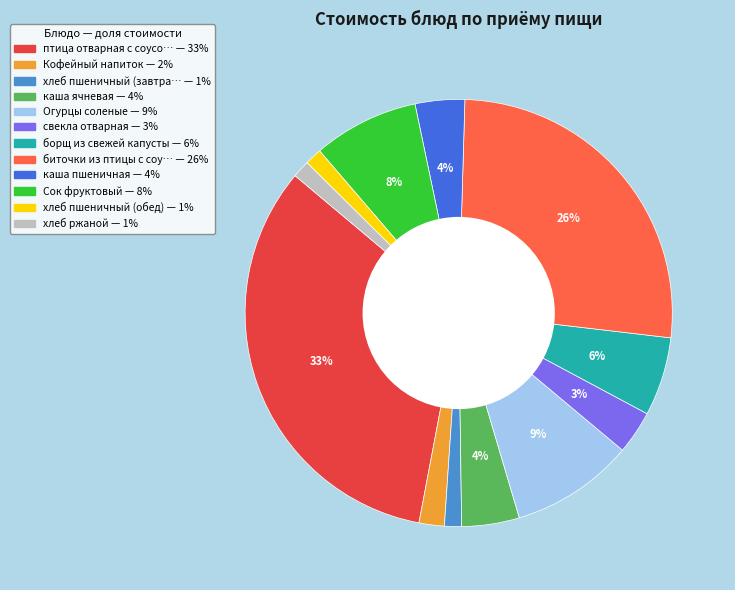

Count the number of slices in the pie.

12